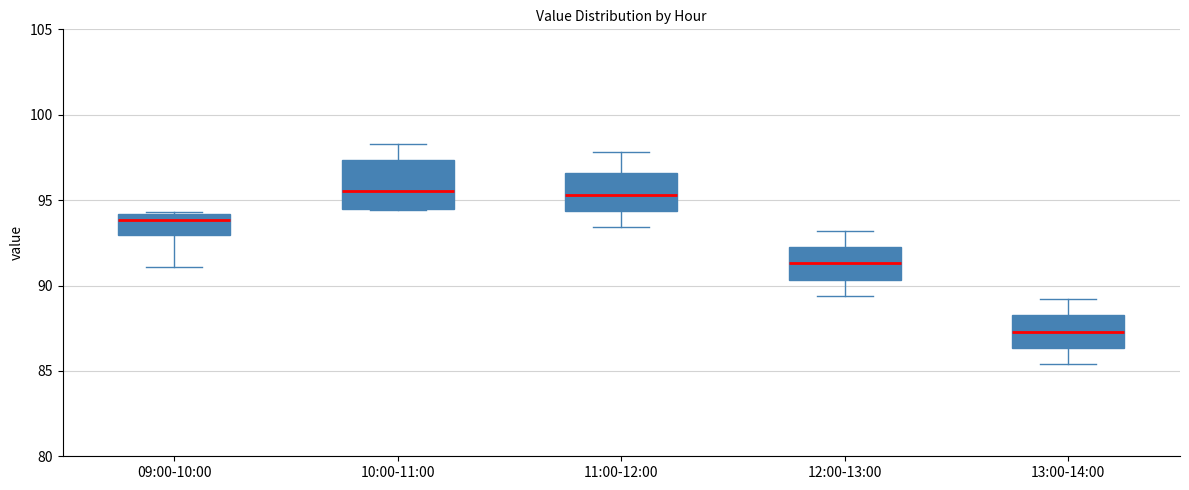

Which box is the tallest, from its lower edge to its upper edge?

10:00-11:00